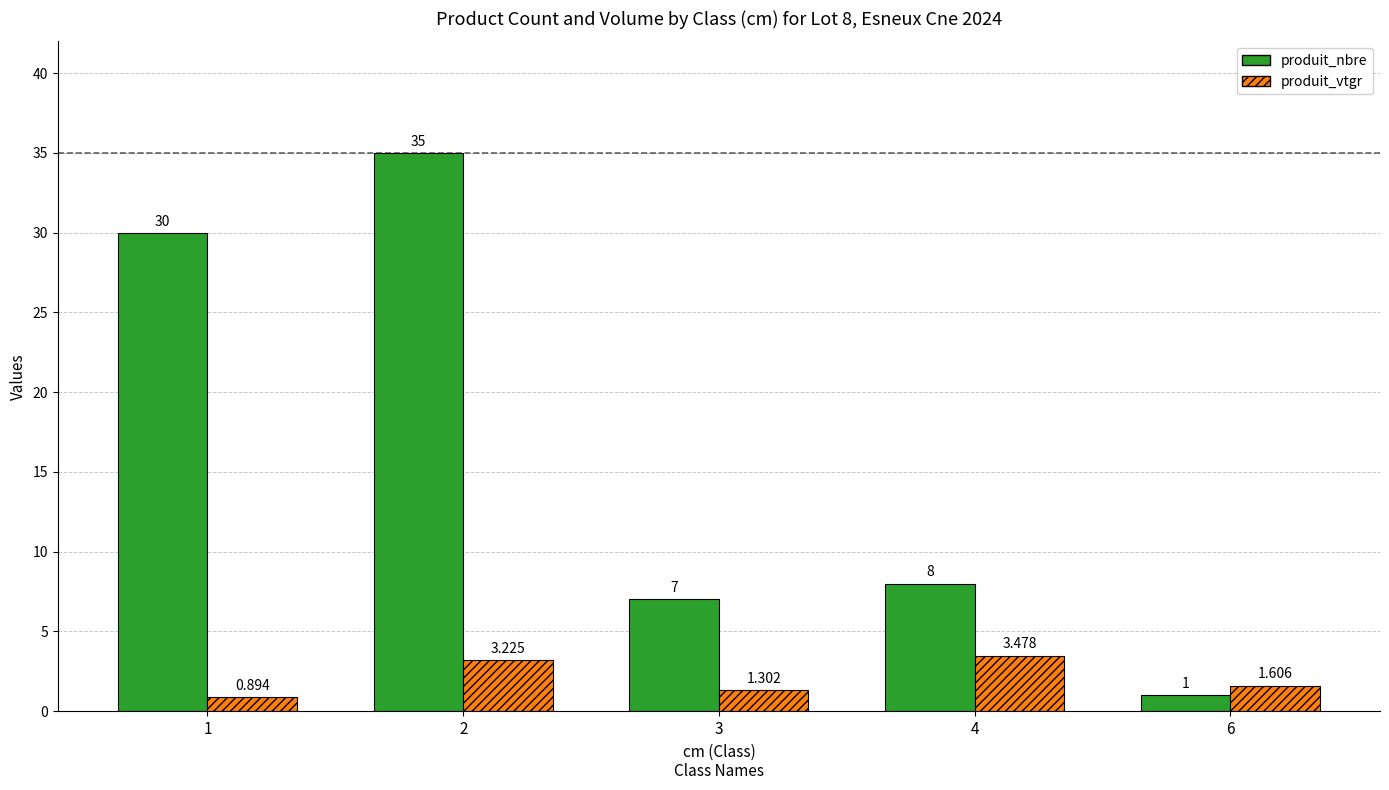

Between 2 and 6, which series saw the biggest shift?

produit_nbre